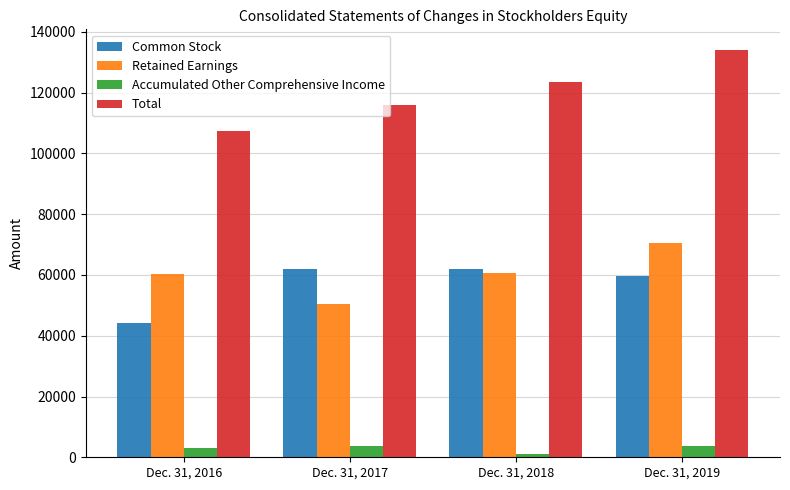

What is the difference between the maximum and minimum values in the Total series?

26692